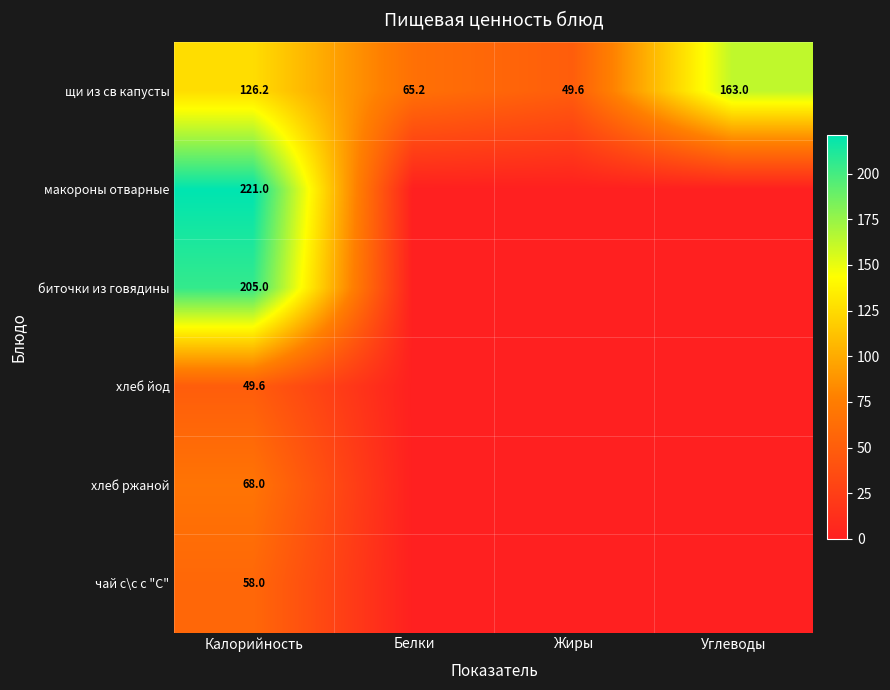

The value of хлеб йод at Калорийность is 49.6. True or false?

True